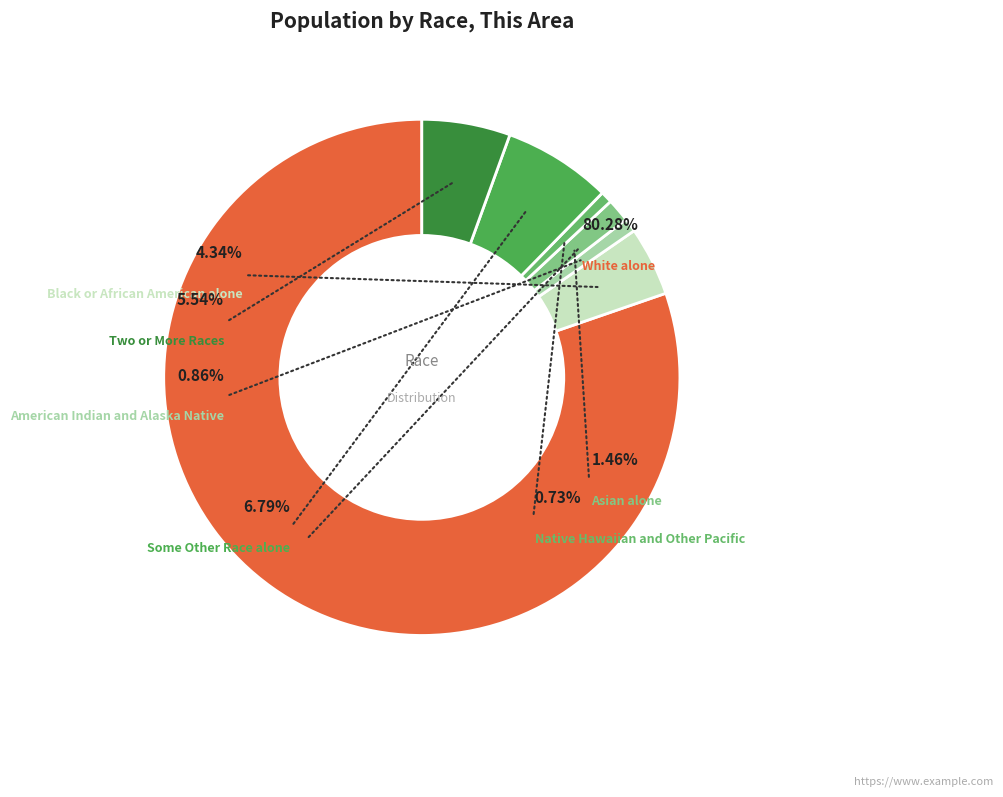

Rank the categories by value from lowest to highest.

Native Hawaiian and Other Pacific, American Indian and Alaska Native, Asian alone, Black or African American alone, Two or More Races, Some Other Race alone, White alone